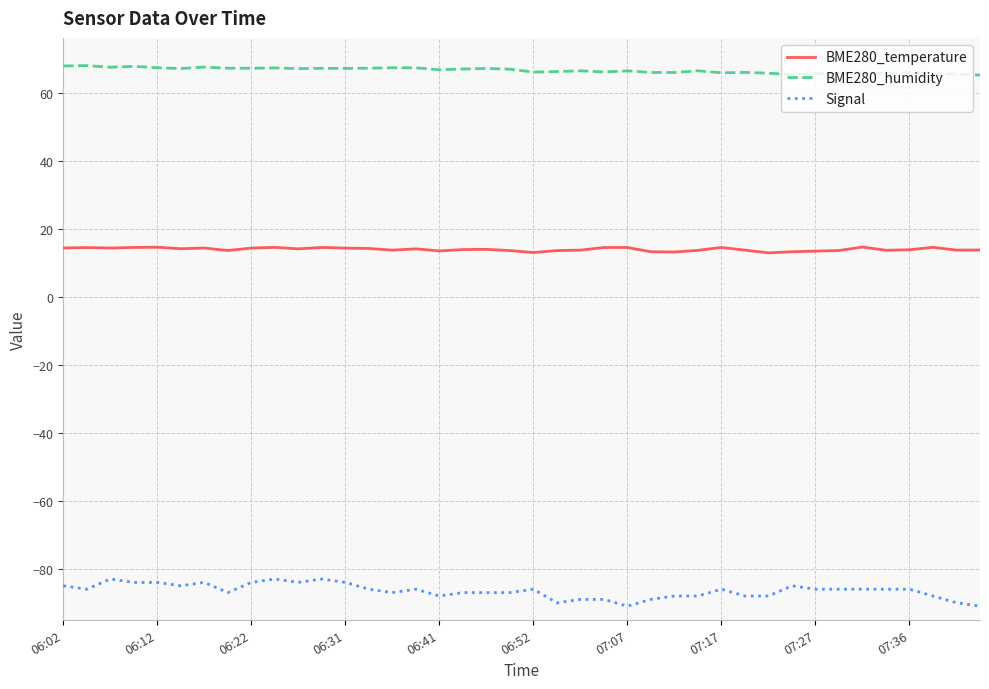

How many distinct data groups are displayed?

3